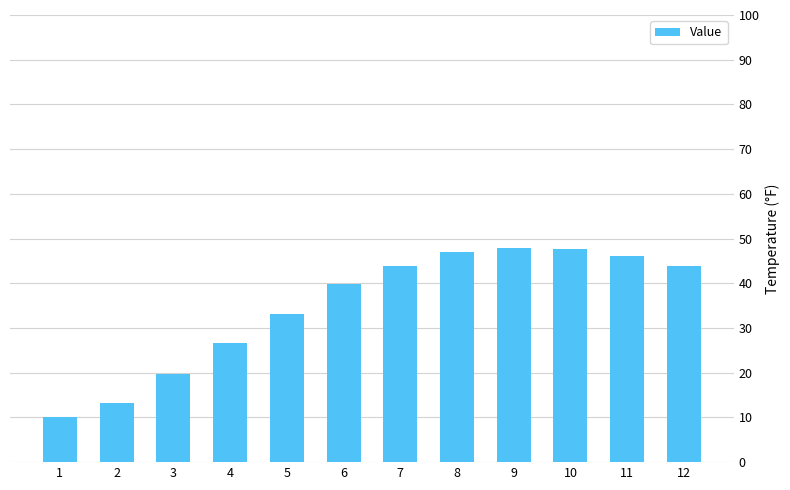

How many values are below 43?

6